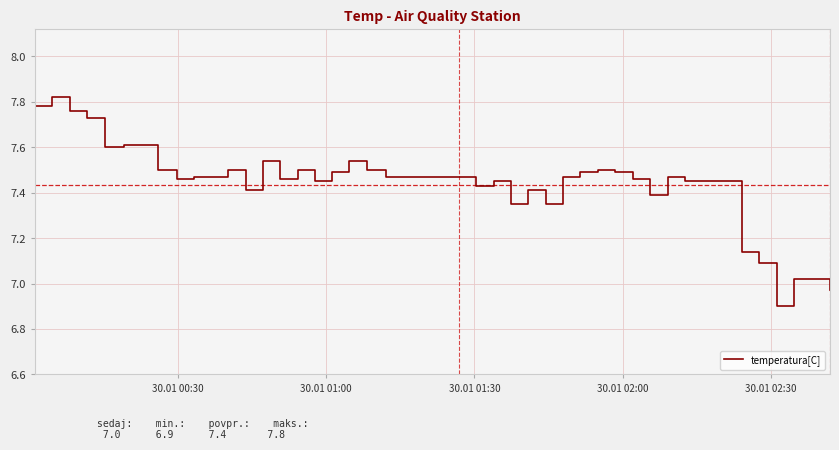

What is the minimum value shown in the chart?

6.9